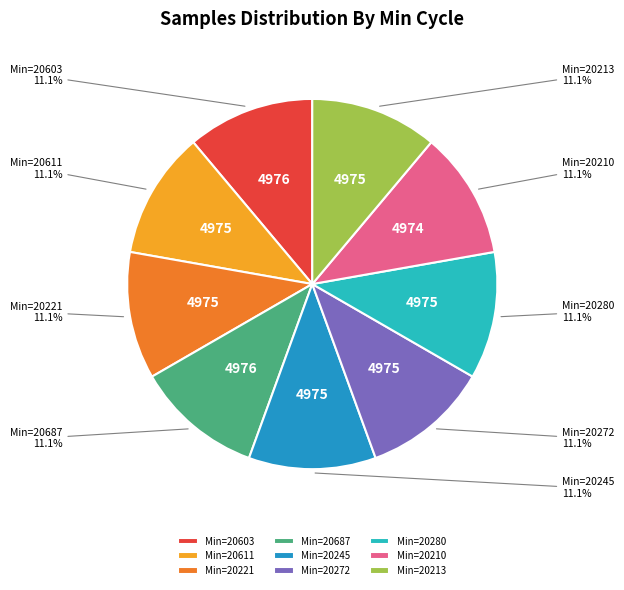

Is there any slice that represents more than half of the pie?

No